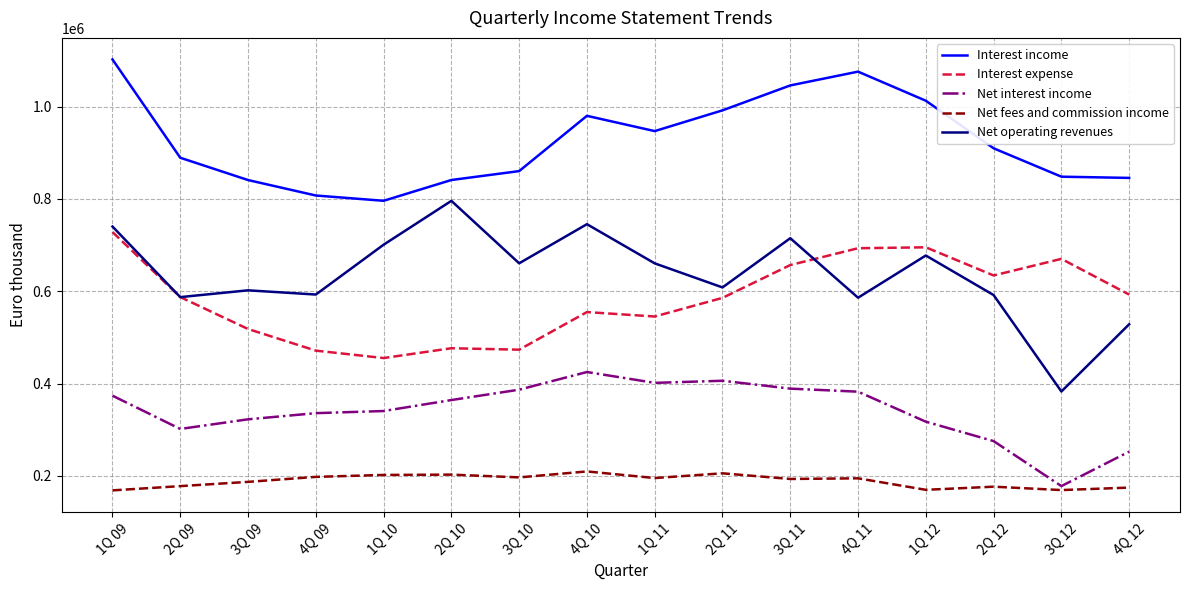

What is the approximate value of Net operating revenues at 2Q 11, to the nearest 10?

608280